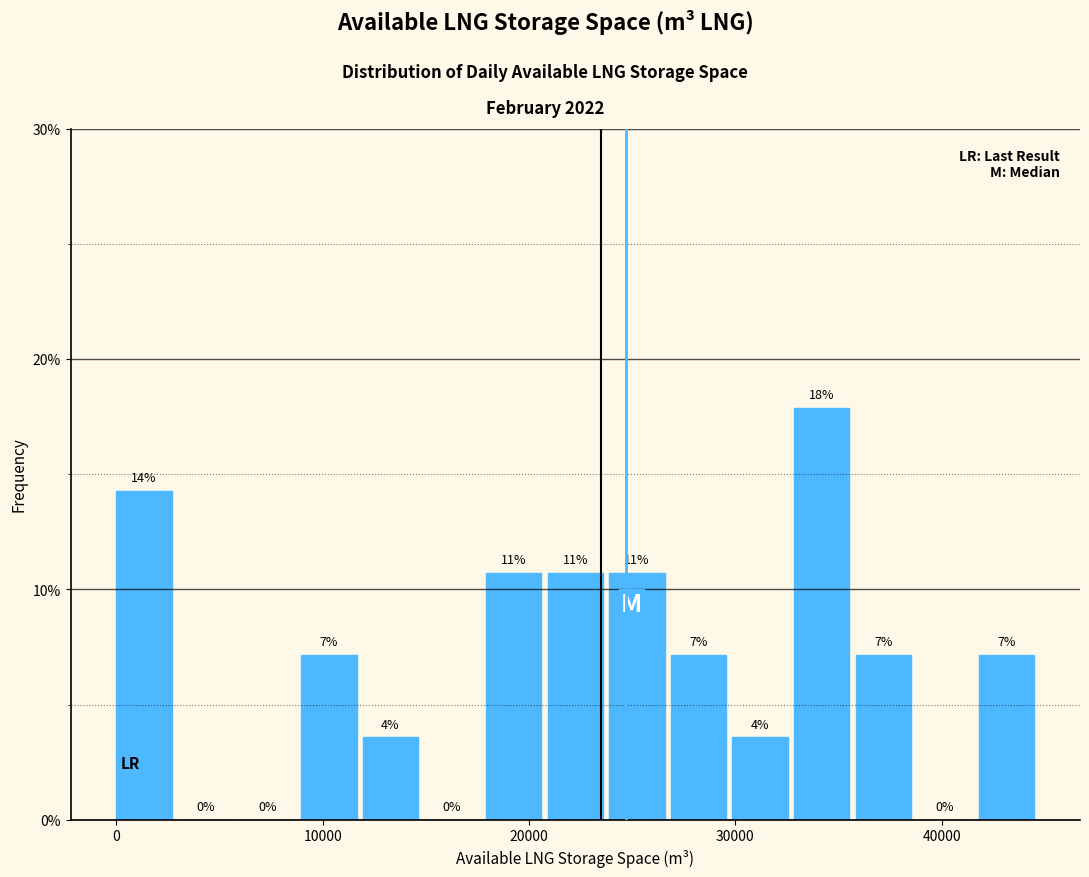

Around what value on the x-axis is the tallest bar? Give the approximate position of its centre, as read against the axis.

34000